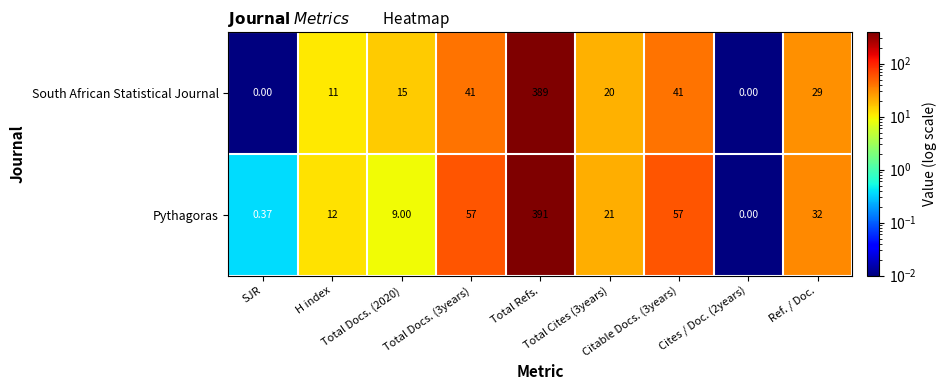

At how many categories does at least one series exceed 83?

1